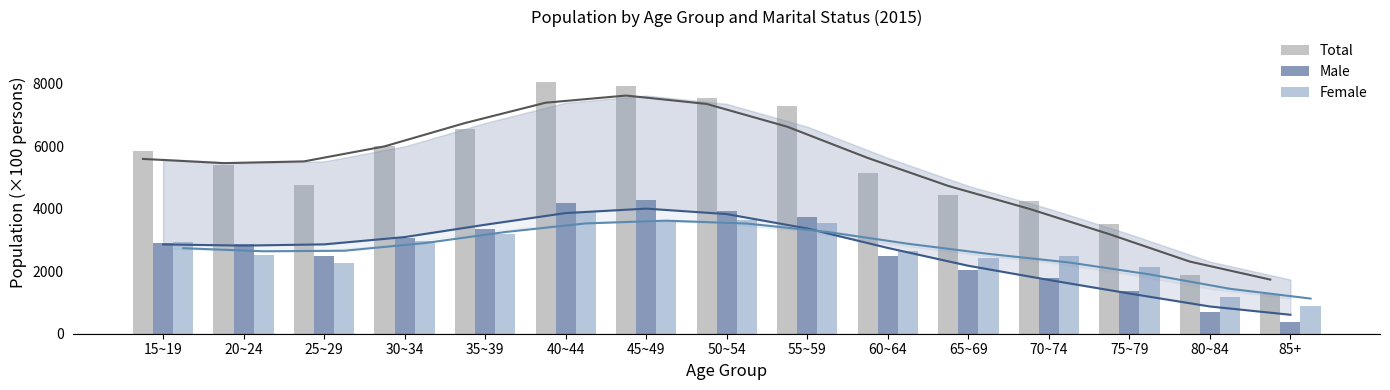

How many distinct data groups are displayed?

3